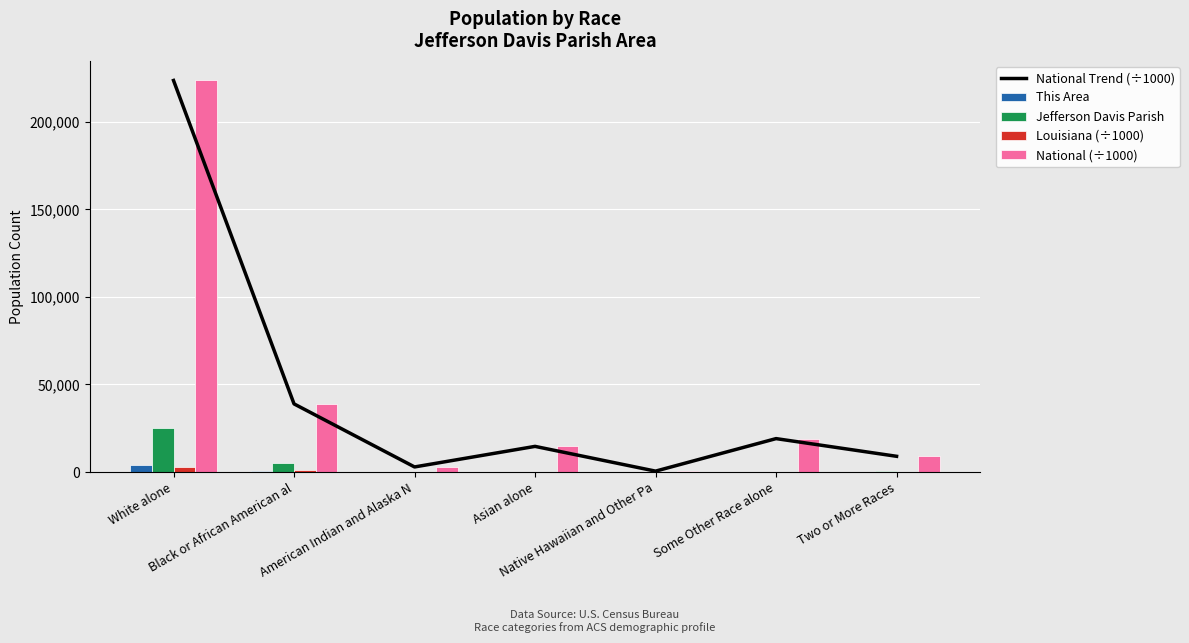

Read the This Area value at Black or African American al.

892.0